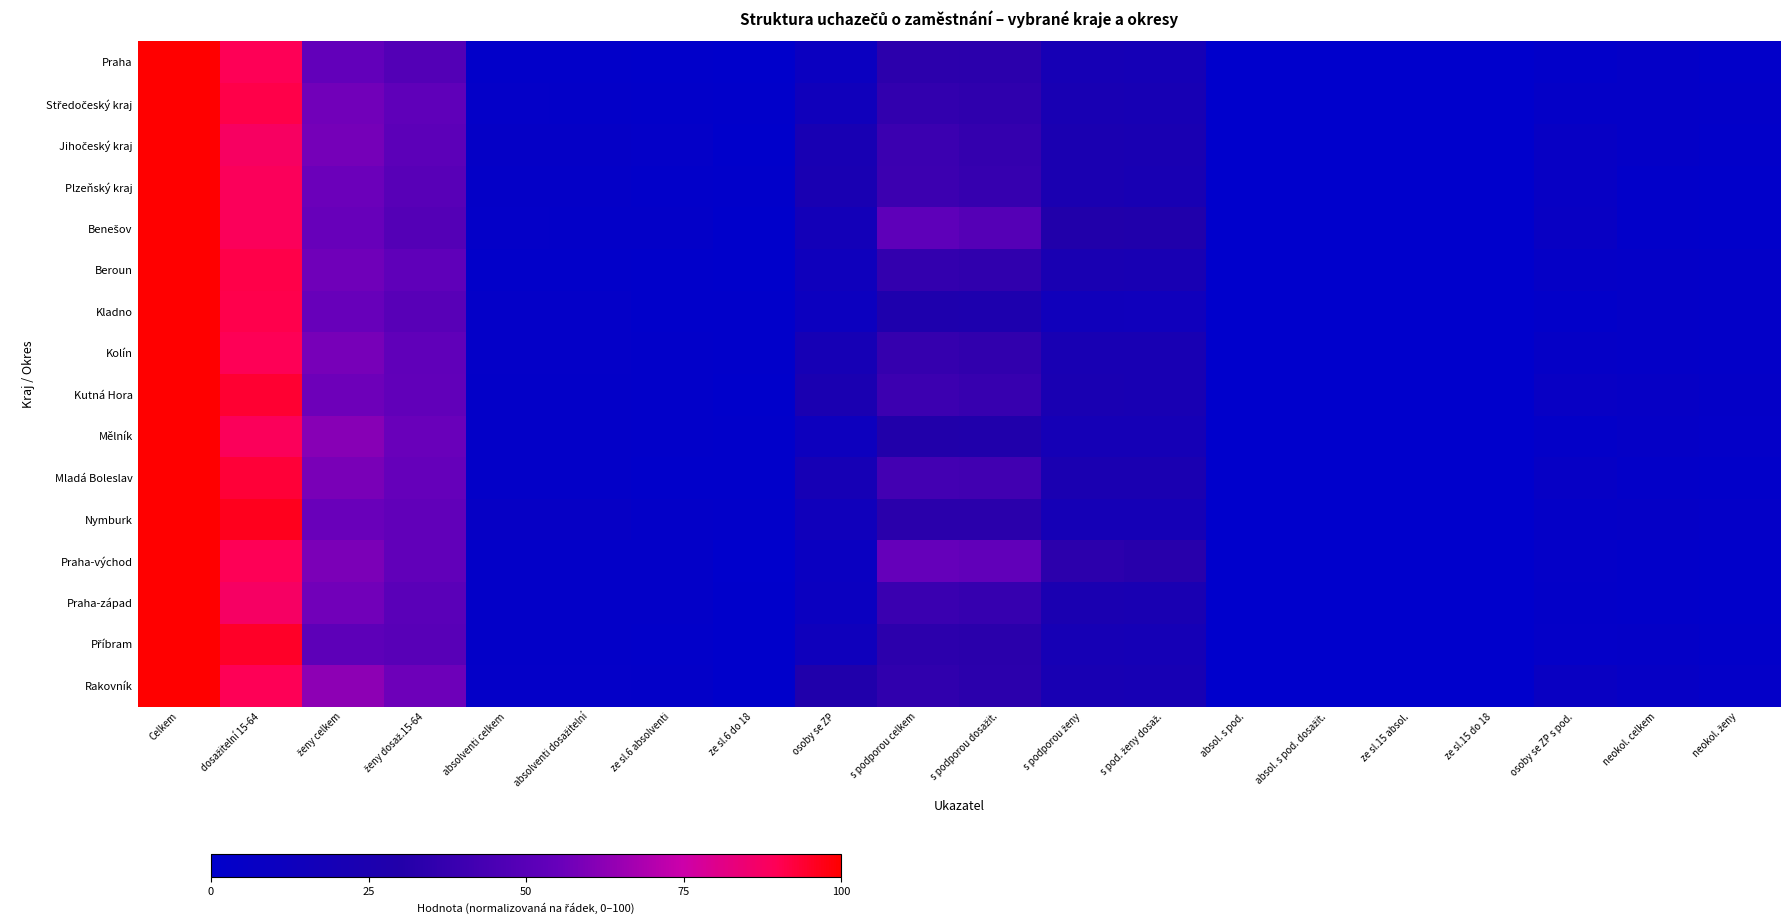

Which has a higher value, s podporou celkem or ženy dosaž.15-64?

ženy dosaž.15-64